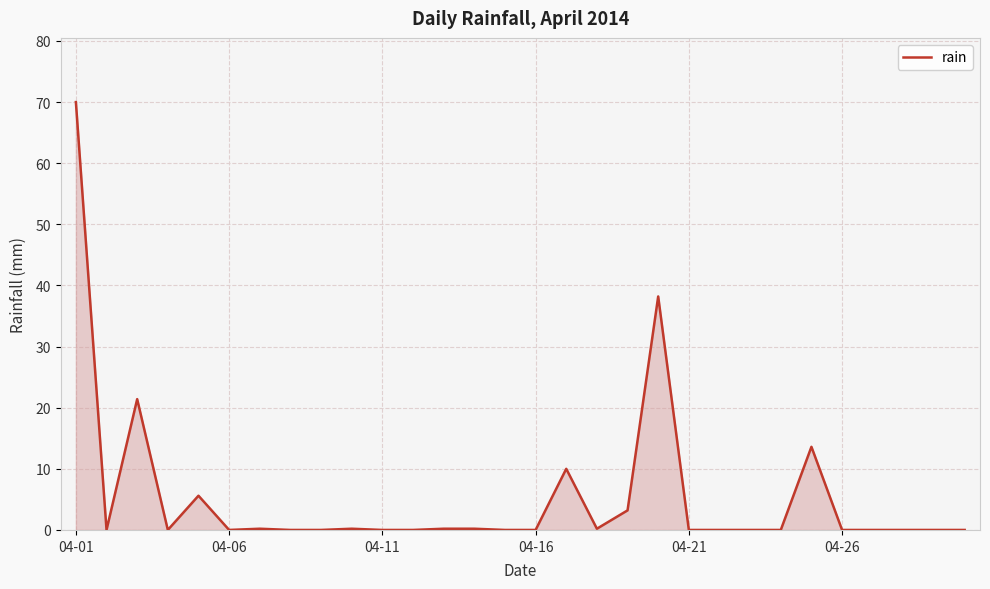

What is the difference between the maximum and minimum values?

70.0